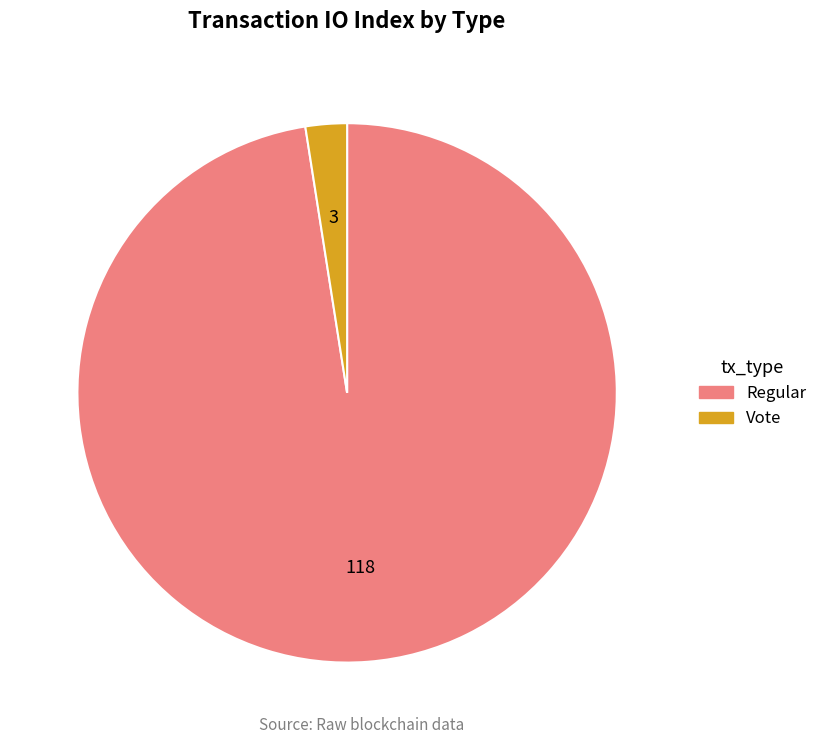

How many segments does this pie chart have?

2